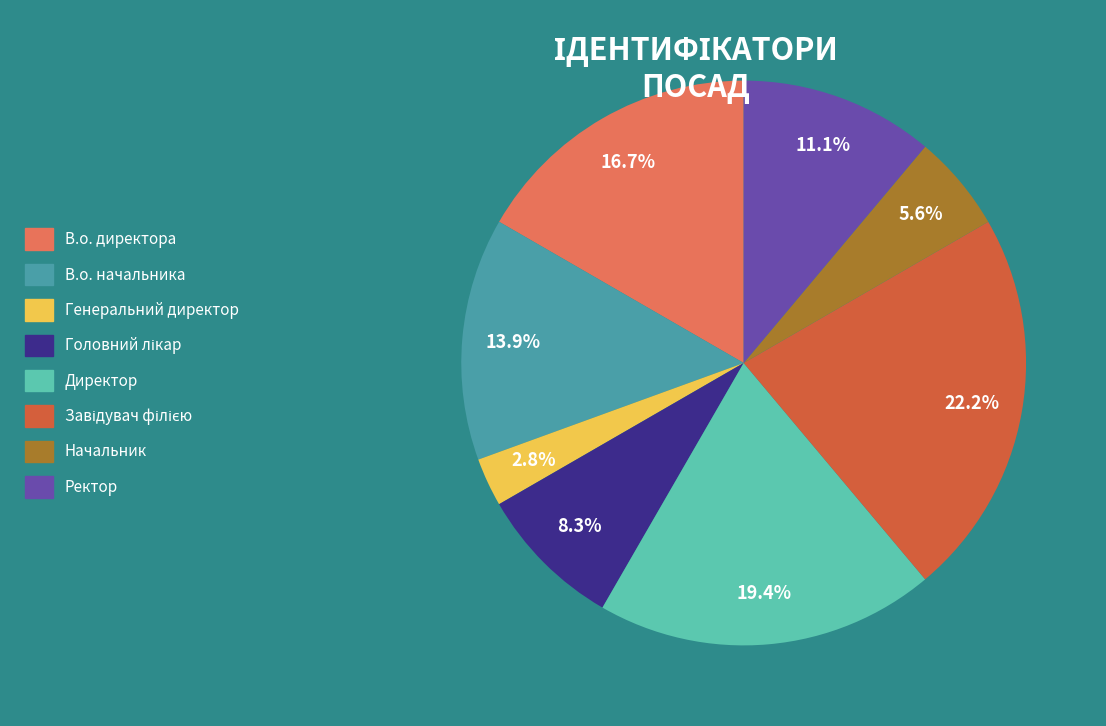

Which slice is the smallest?

Генеральний директор